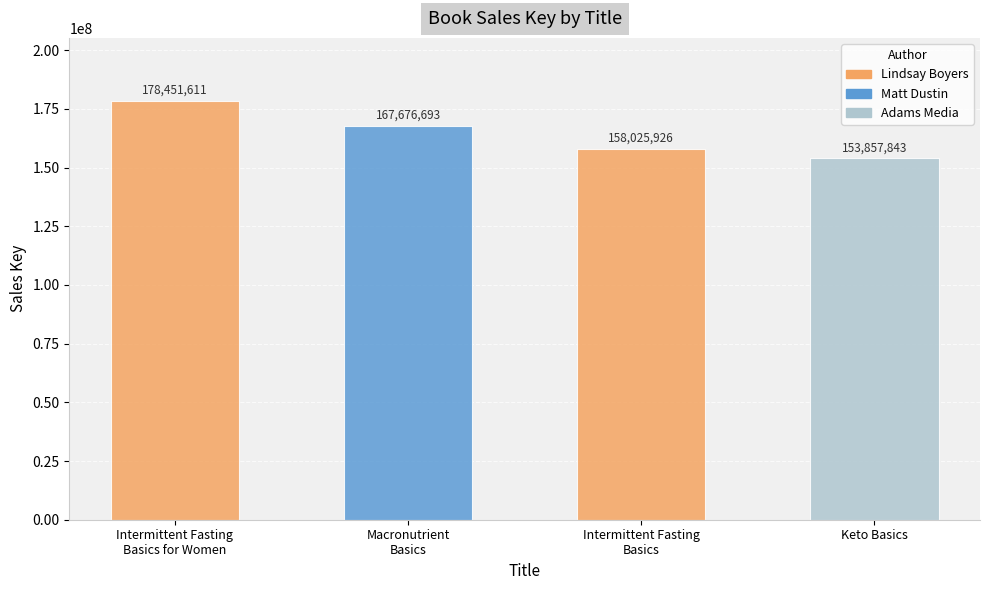

What is the difference between the maximum and minimum values?

24593768